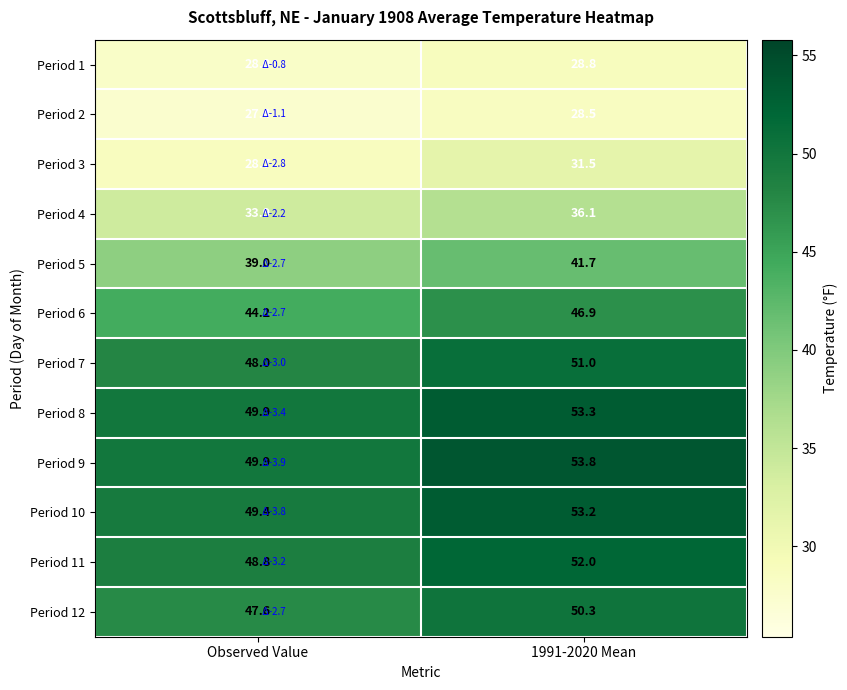

What is the total value across all series at 1991-2020 Mean?

527.1